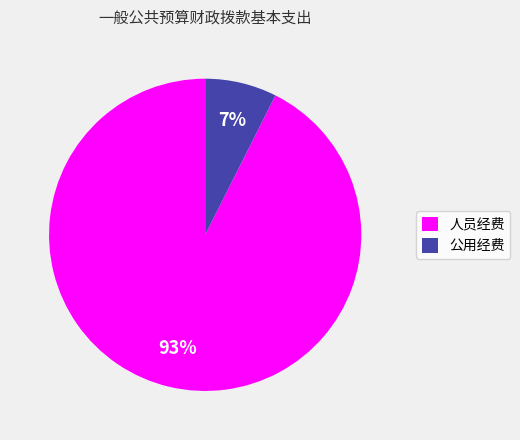

To the nearest percent, what portion does 人员经费 represent?

93%